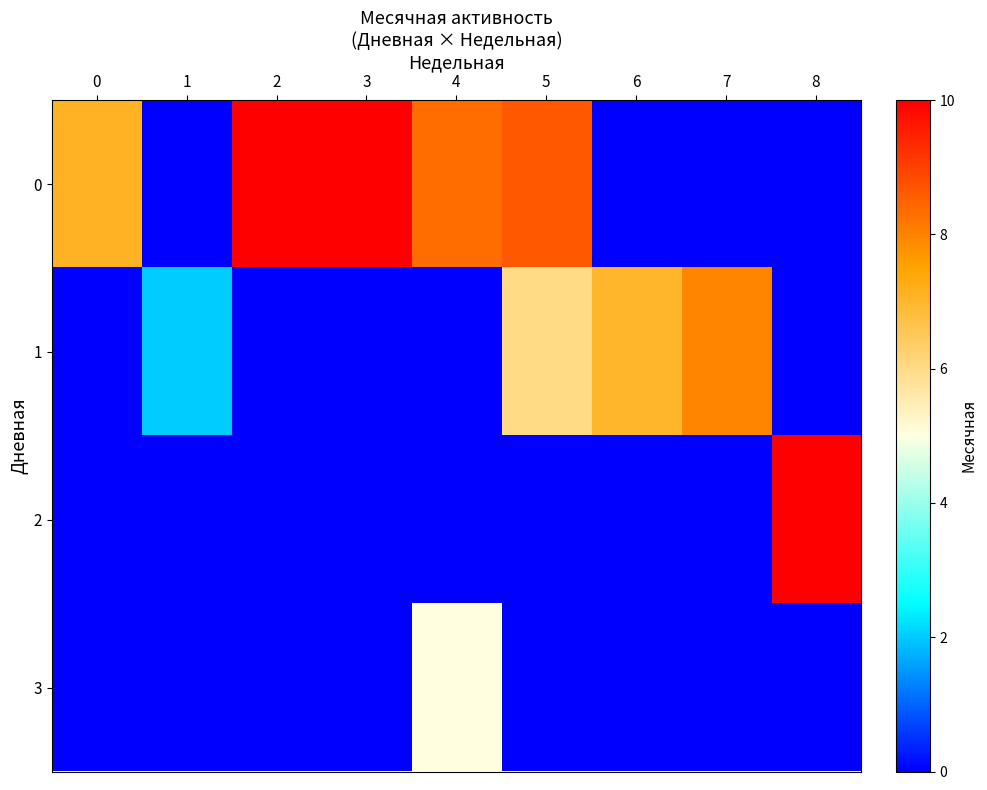

What is the maximum value shown in the chart?

10.0